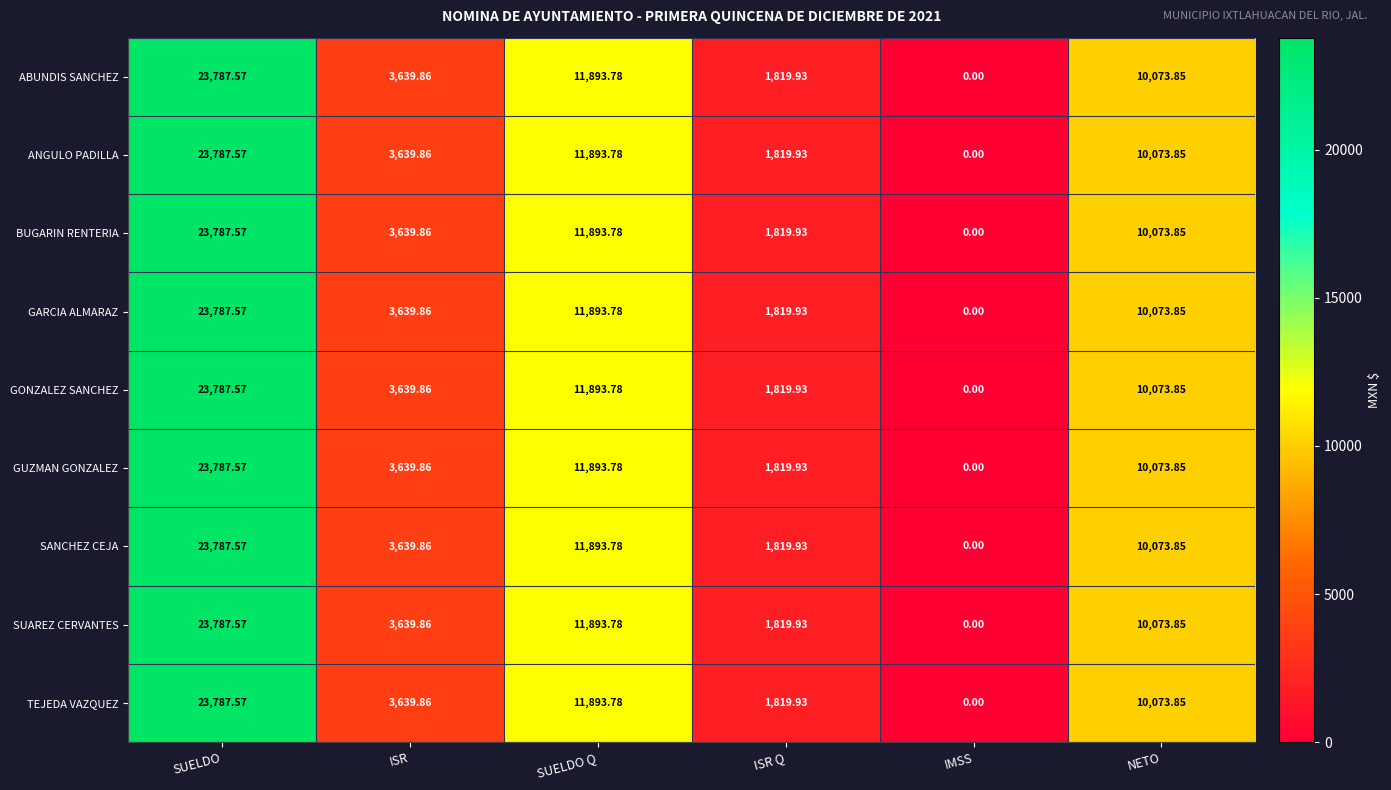

At which category does the chart reach its peak across all series?

SUELDO